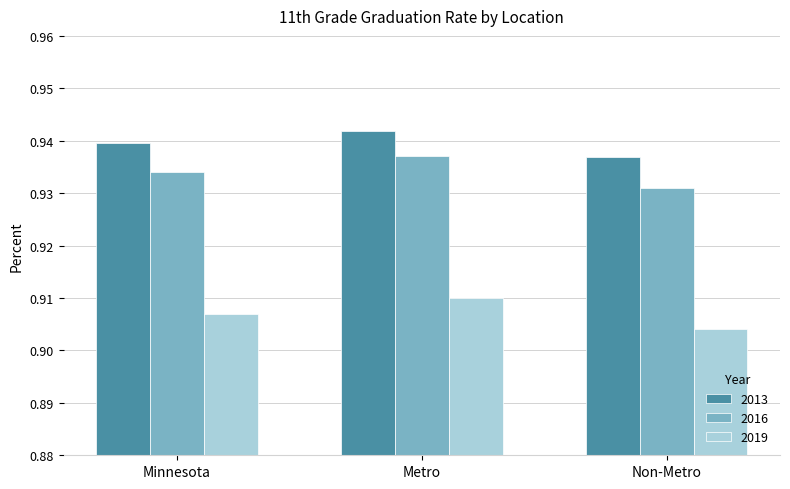

Where is 2013 nearest to the value 0?

Non-Metro